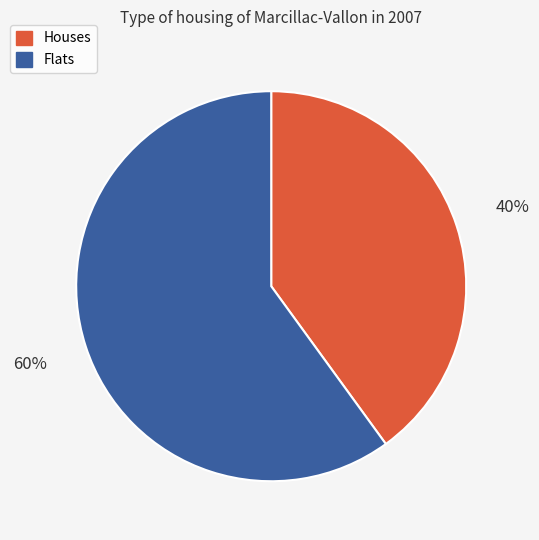

Is there a majority slice in this chart?

Yes